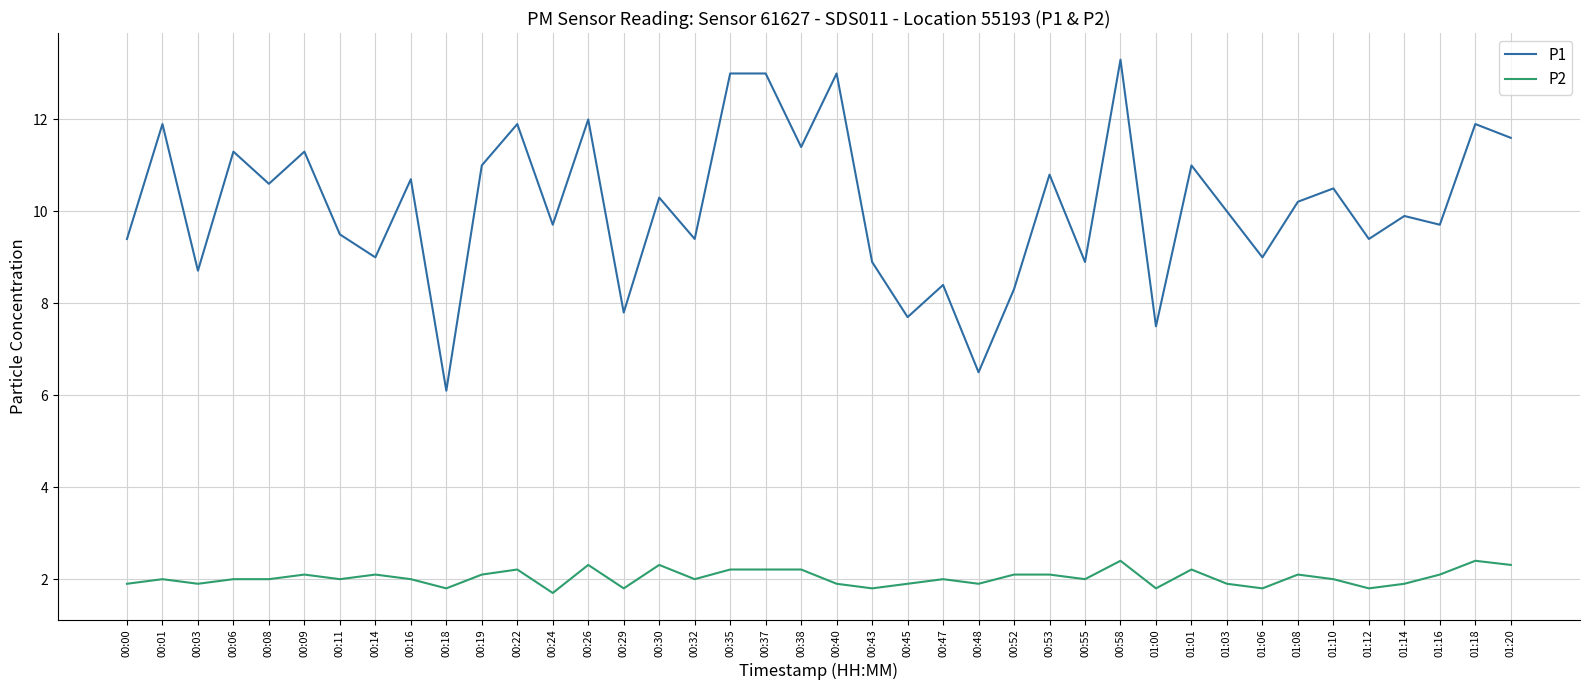

Which series has the largest total across all categories?

P1